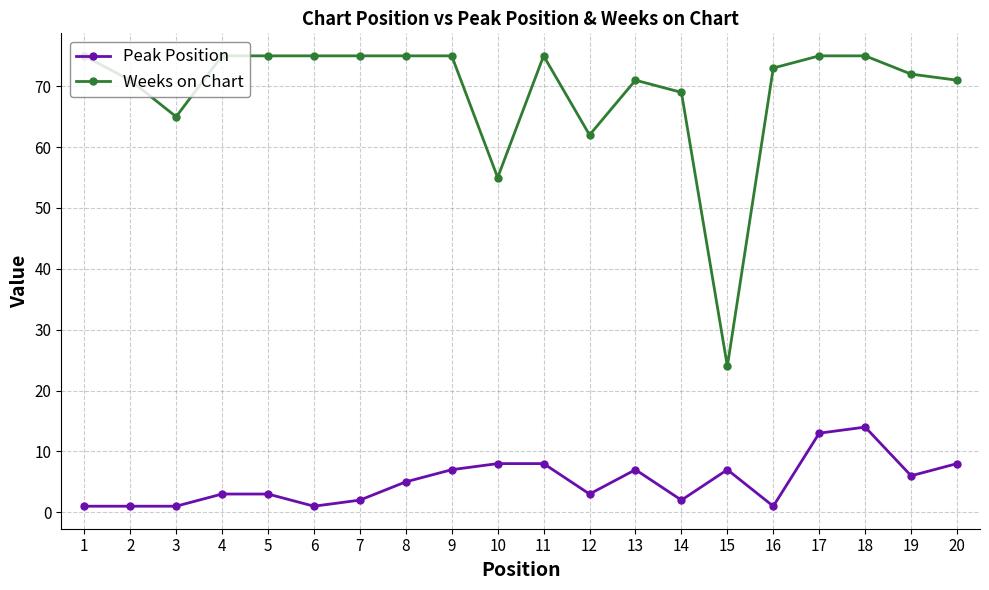

What is the difference between the maximum and minimum values in the Weeks on Chart series?

51